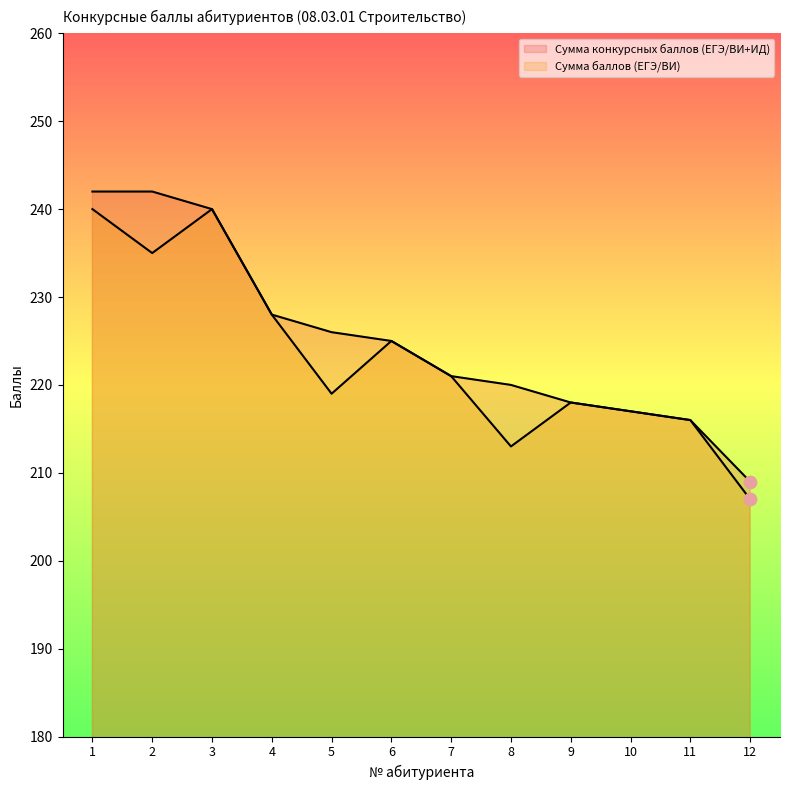

Which series reaches the minimum Y coordinate?

Сумма баллов (ЕГЭ/ВИ)